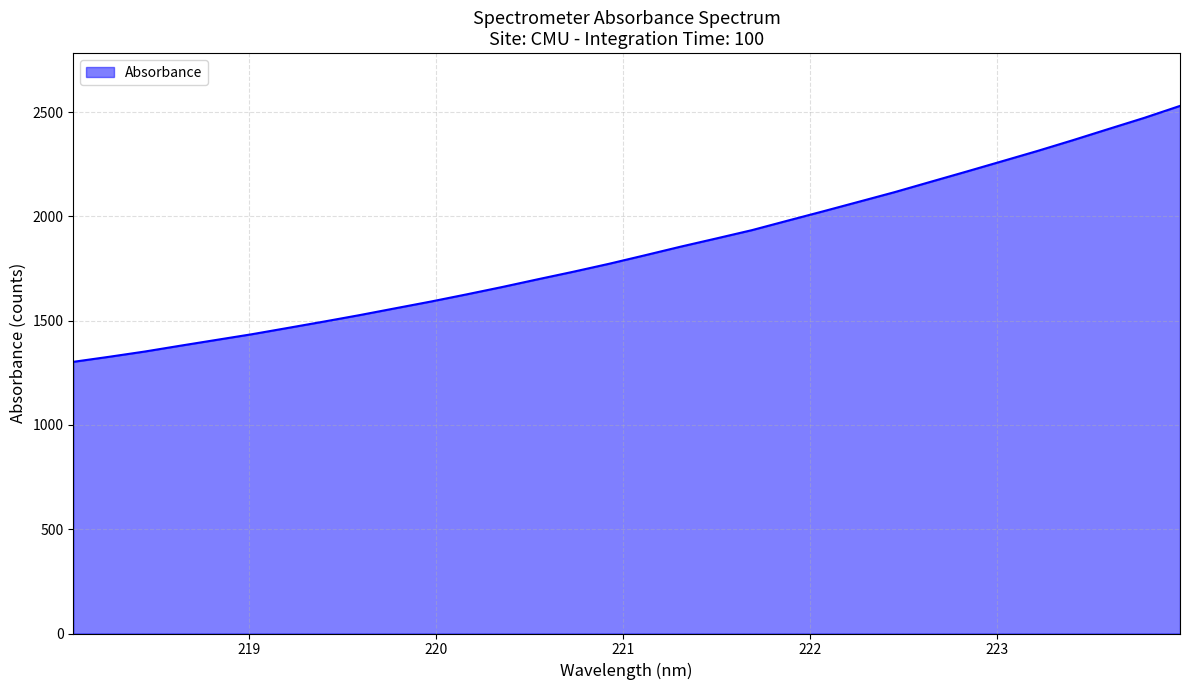

What is the maximum value shown in the chart?

2530.1